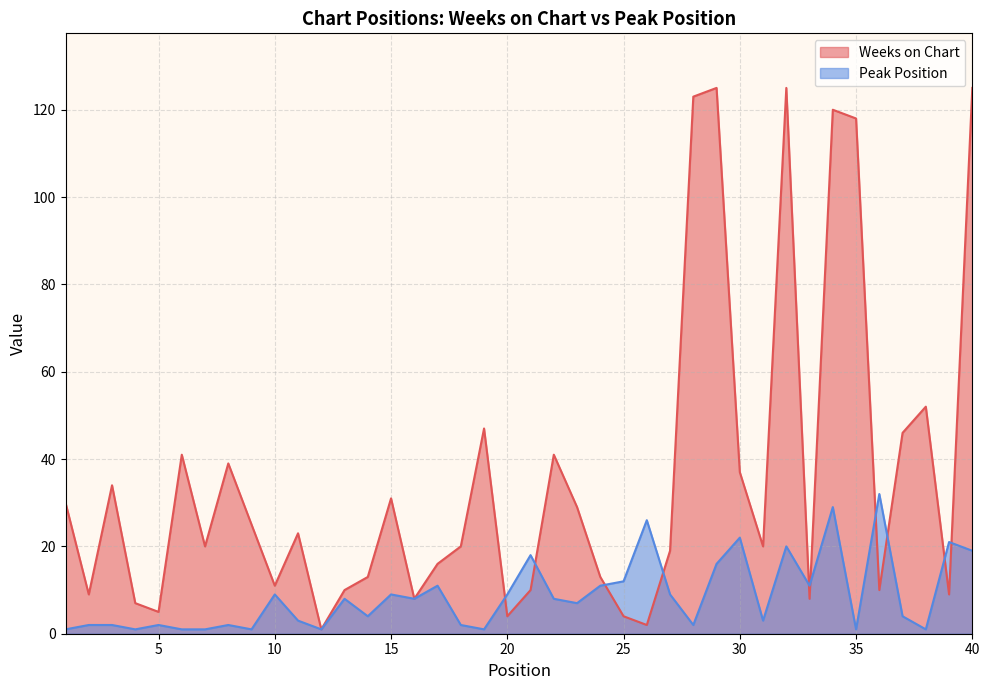

Which category has the highest value in the Weeks on Chart series?

29